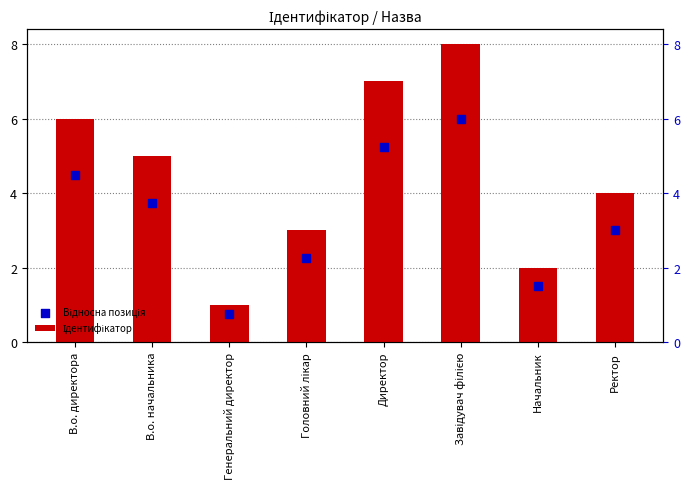

Which series reaches the minimum Y coordinate?

Відносна позиція